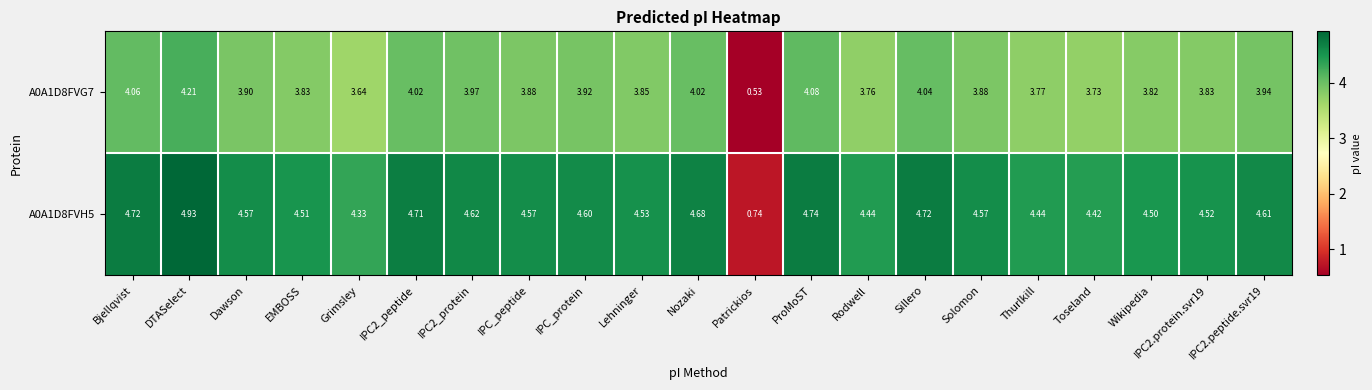

At which category is the sum across all series the highest?

DTASelect